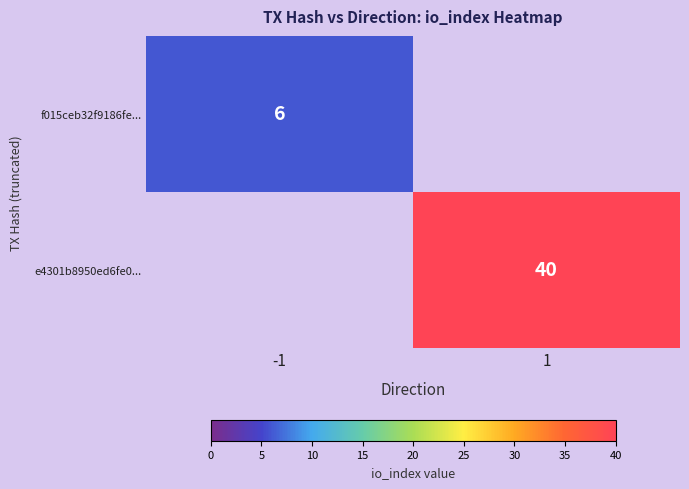

The value of e4301b8950ed6fe0... at 1 is 40. True or false?

True